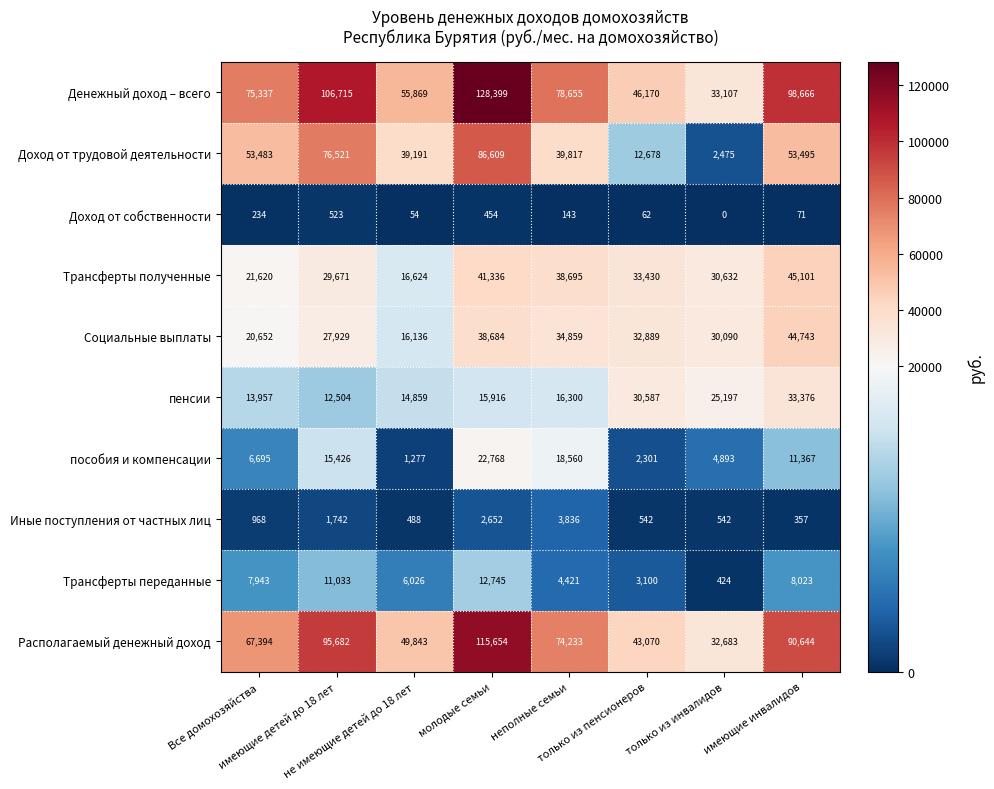

What is the lowest value of the Социальные выплаты series?

16136